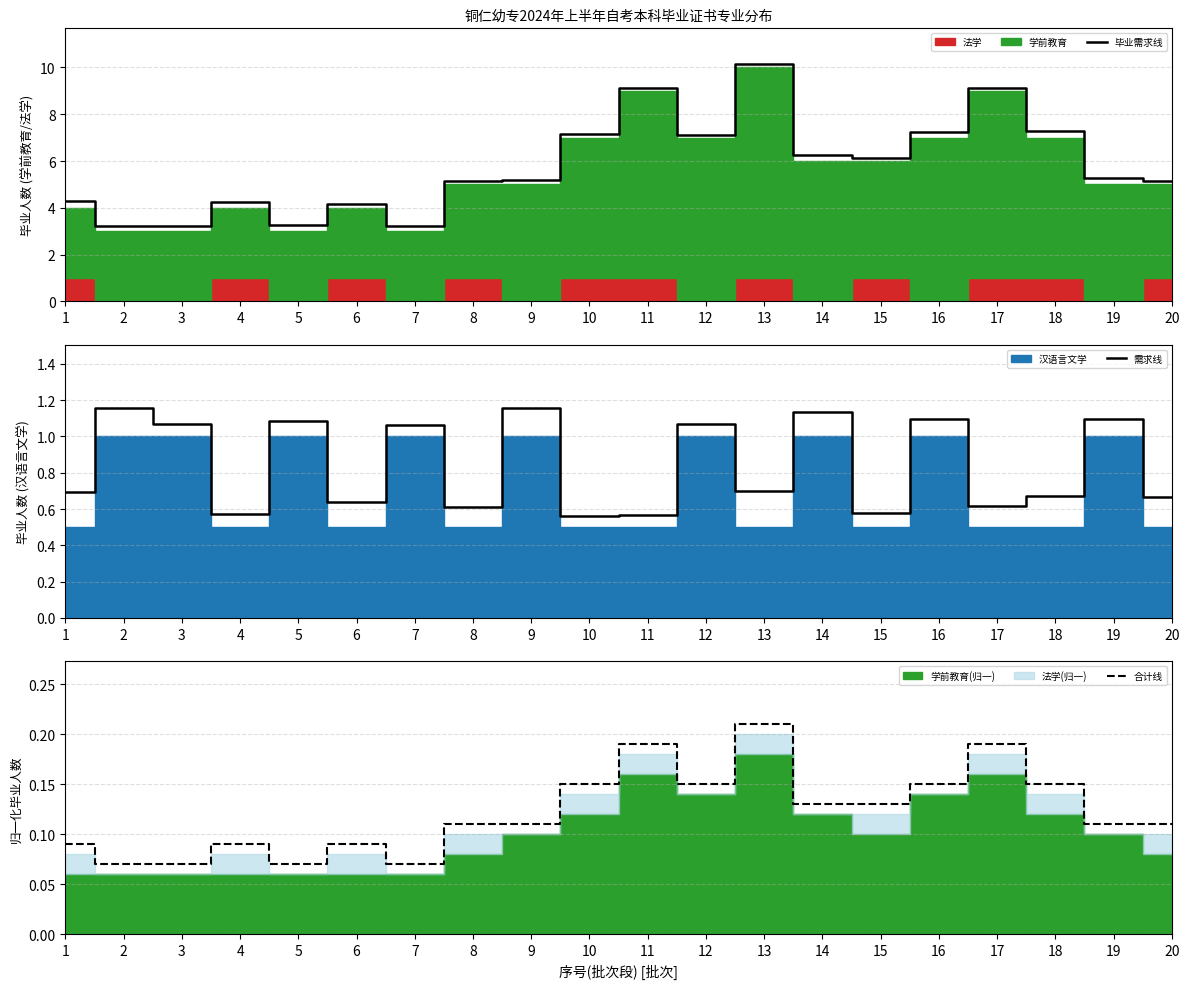

How many lines are shown in the chart?

3